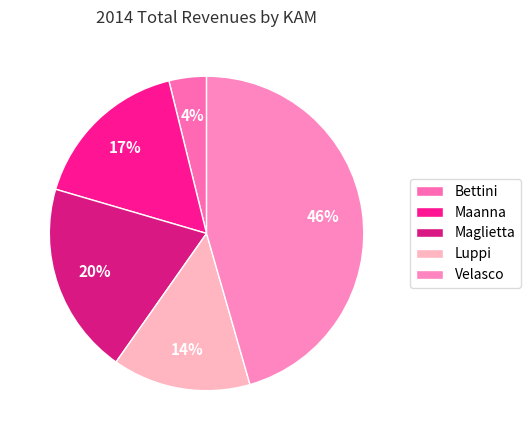

What percentage do Maanna and Maglietta together represent?

36.4%